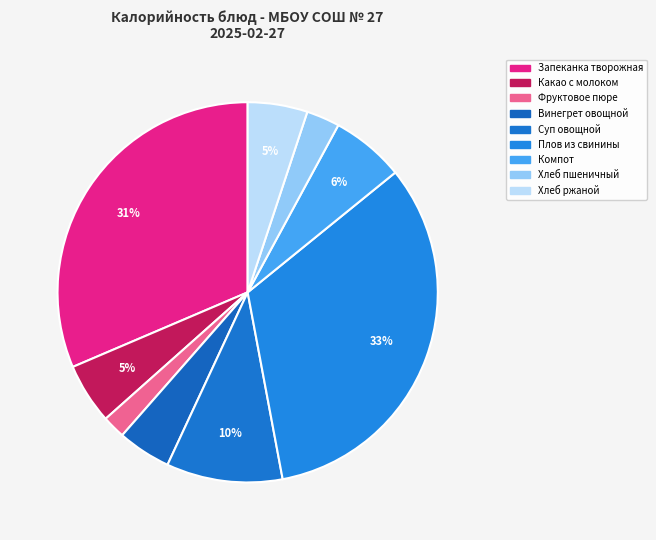

Rank the categories by value from highest to lowest.

Плов из свинины, Запеканка творожная, Суп овощной с фрикадельками, Компот из свежих плодов, Какао с молоком, Хлеб ржаной, Винегрет овощной, Хлеб пшеничный, Фруктовое пюре